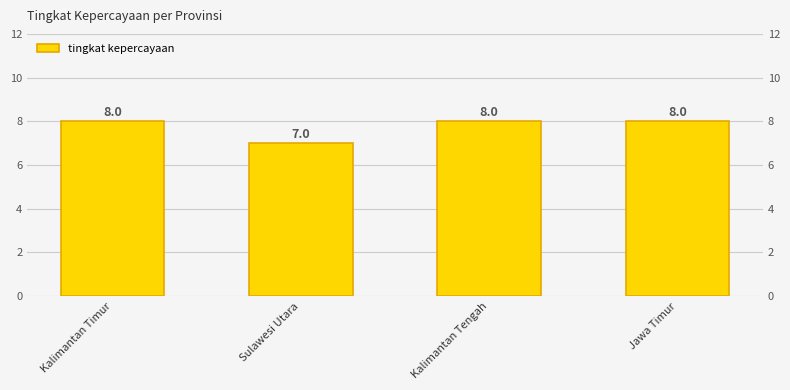

What is the label of the 3rd bar from the right?

Sulawesi Utara